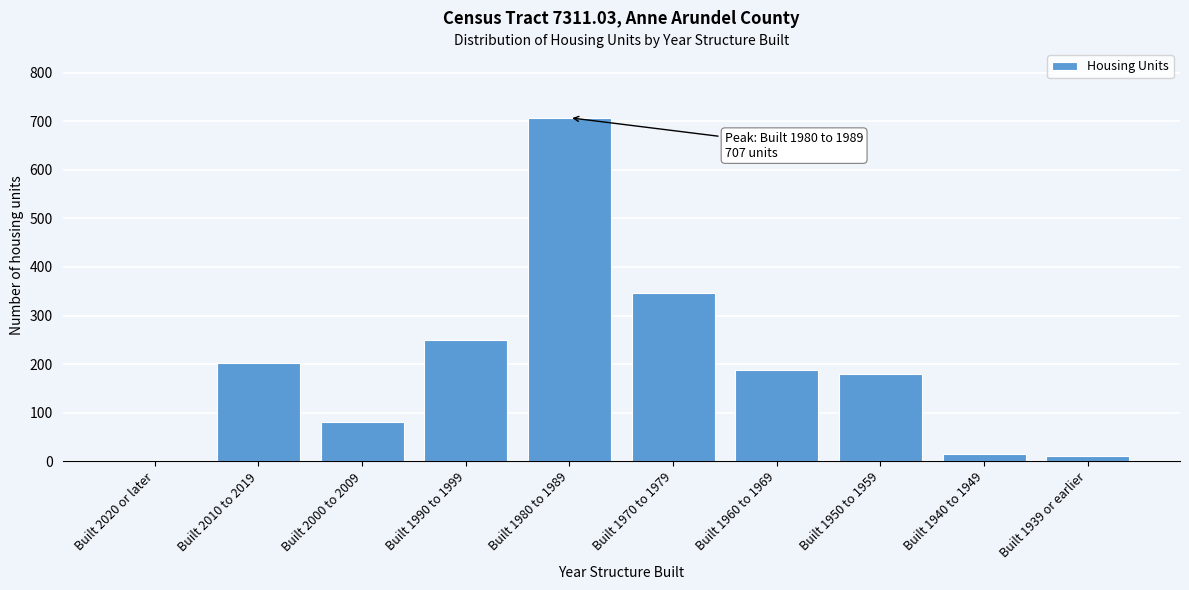

Reading left to right, list all the values displayed in this chart.

Built 2020 or later=0	Built 2010 to 2019=203	Built 2000 to 2009=80	Built 1990 to 1999=249	Built 1980 to 1989=707	Built 1970 to 1979=347	Built 1960 to 1969=188	Built 1950 to 1959=179	Built 1940 to 1949=16	Built 1939 or earlier=12